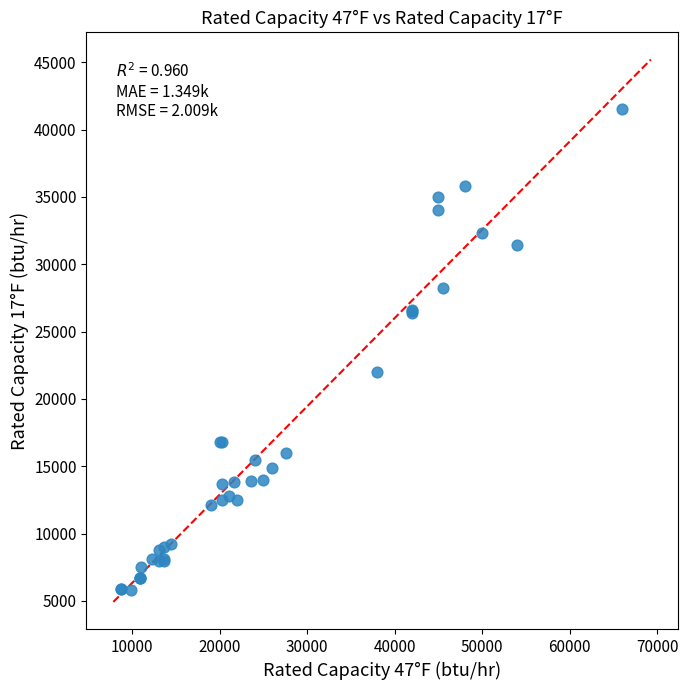

What Y value in the scatter plot is closest to 23650?

22000